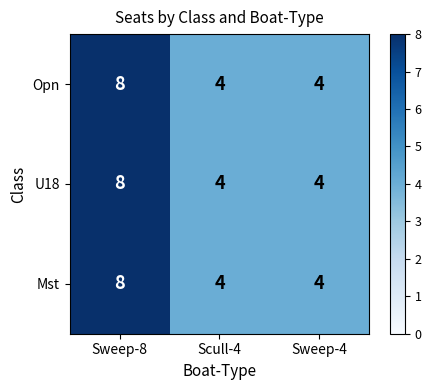

What is the average value of the U18 series?

5